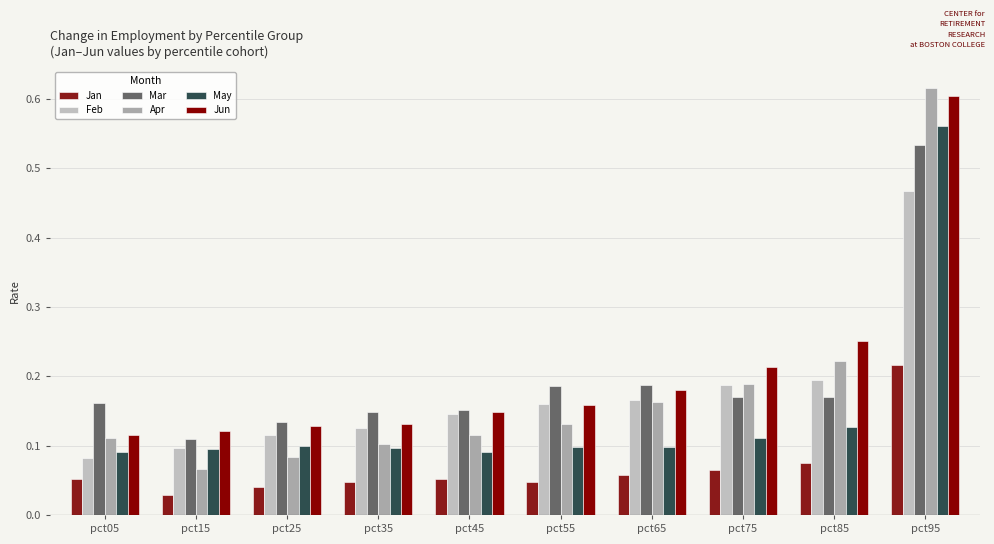

What is the difference between the highest and lowest values at pct05?

0.1